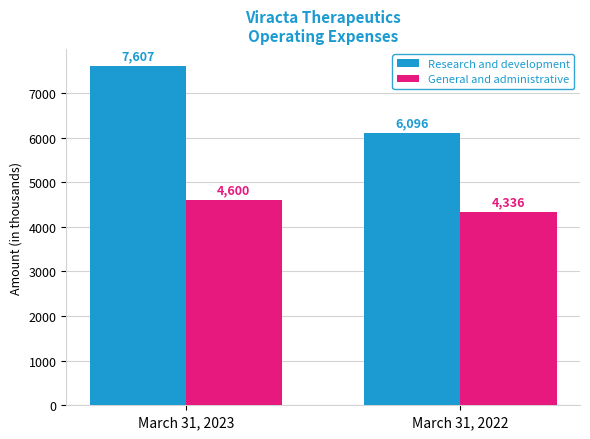

Which series changed the most between March 31, 2023 and March 31, 2022?

Research and development